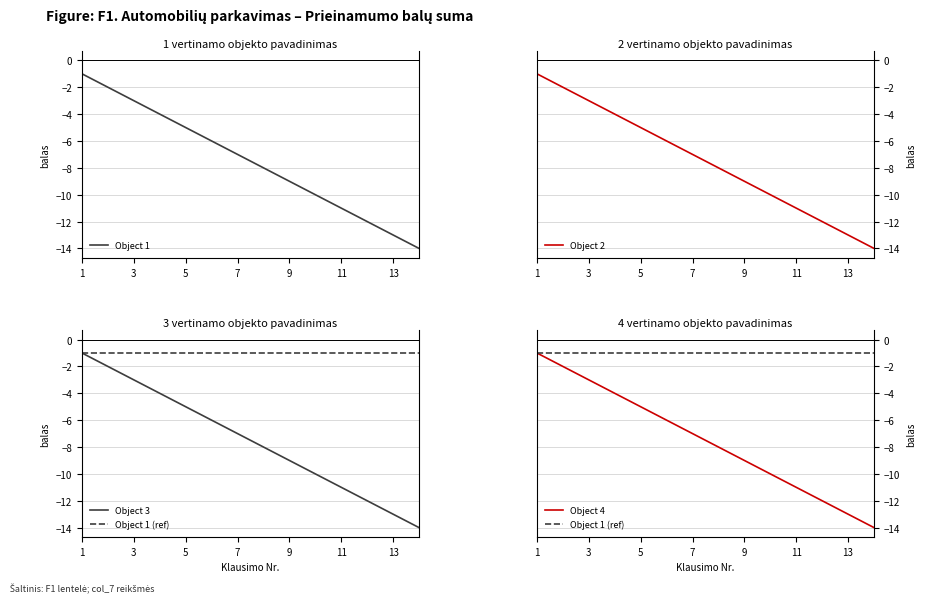

How many data points in Object 4 are above -7?

6